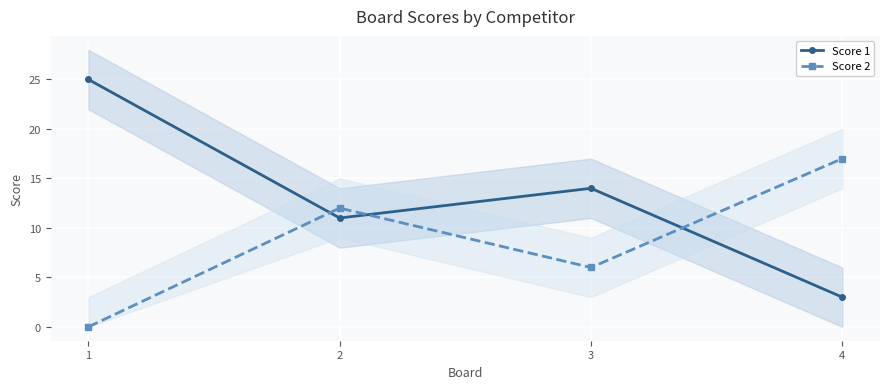

At which category does Score 1 reach its first local valley?

2